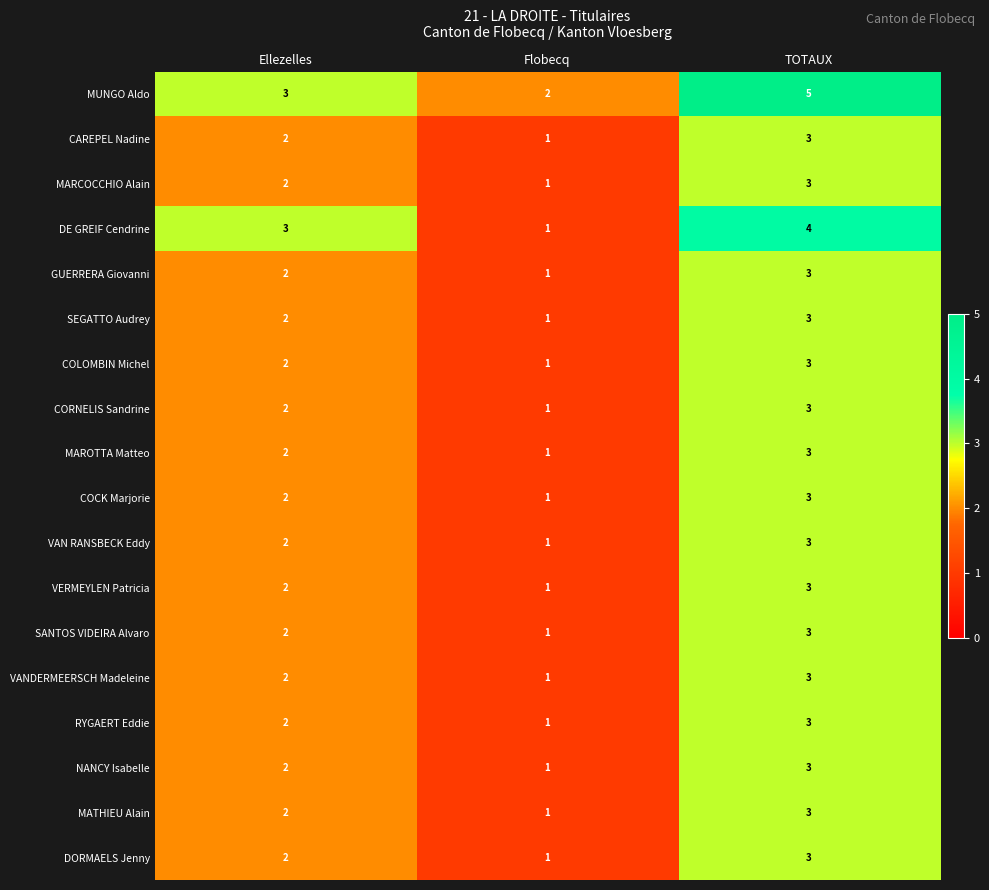

At which category is the sum across all series the highest?

TOTAUX